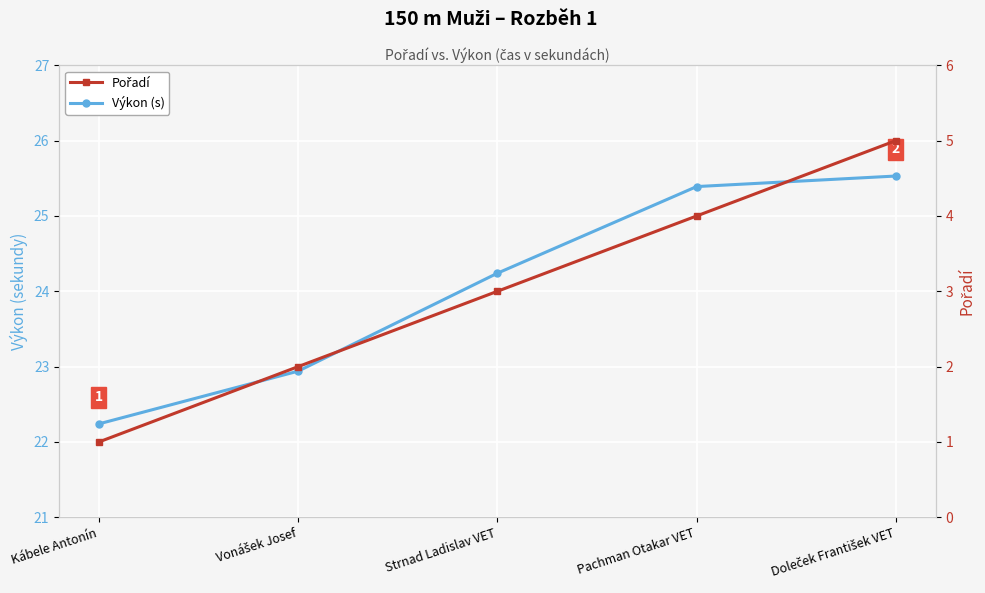

Is it true that Pořadí equals 1.0 at Strnad Ladislav VET?

False